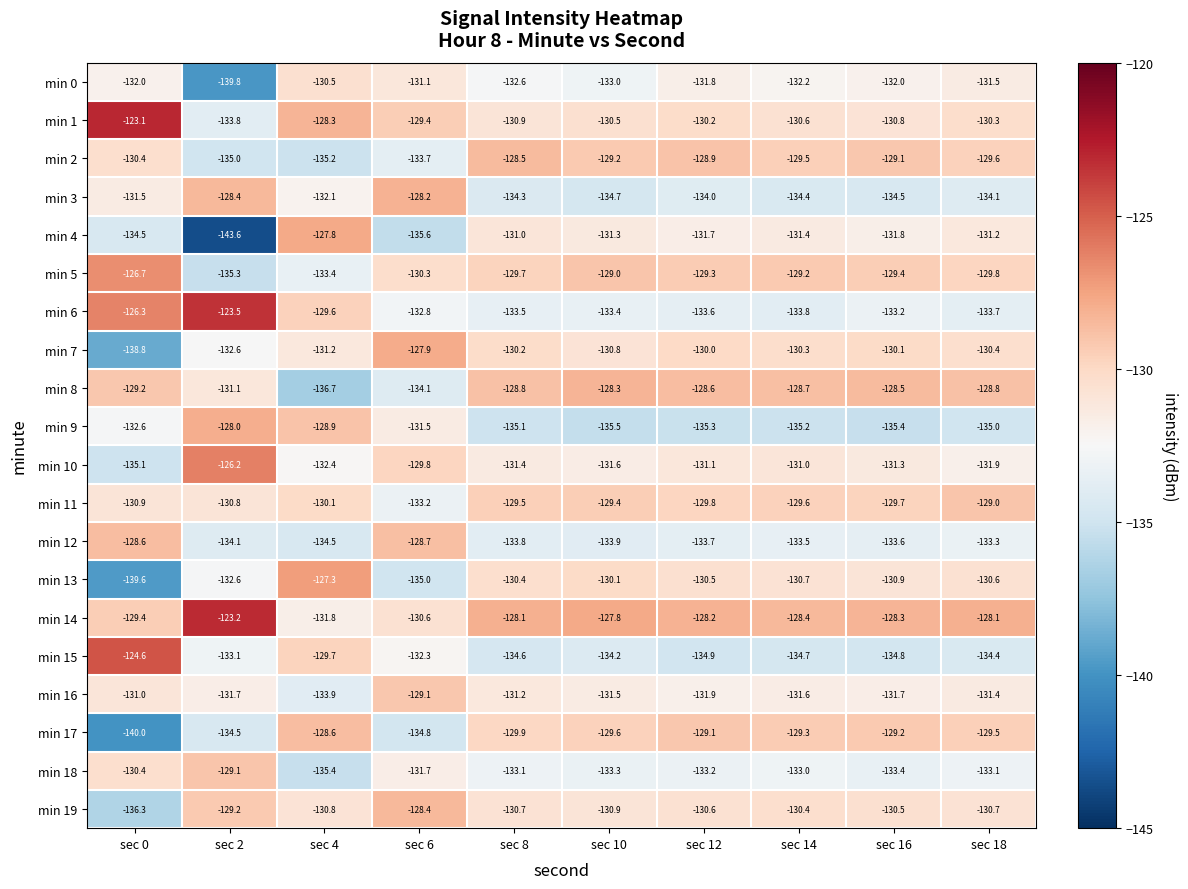

At how many categories does at least one series exceed -136?

10